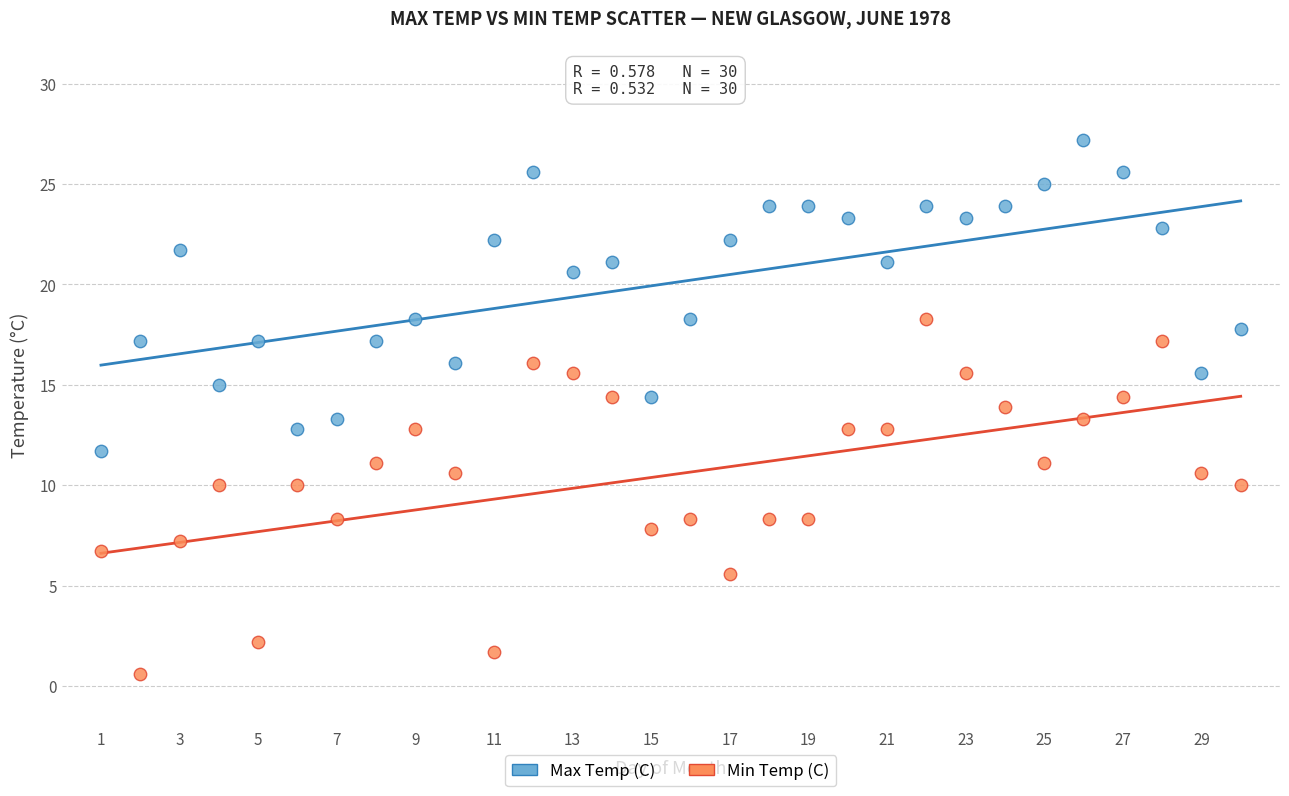

Which series has the widest spread of Y values?

Min Temp (C)